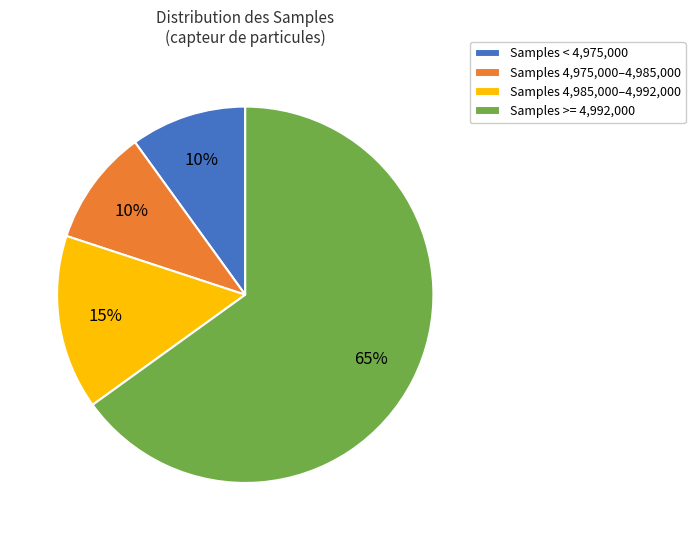

Approximately how many times larger is the value at Samples >= 4,992,000 compared to Samples 4,985,000–4,992,000?

4.3